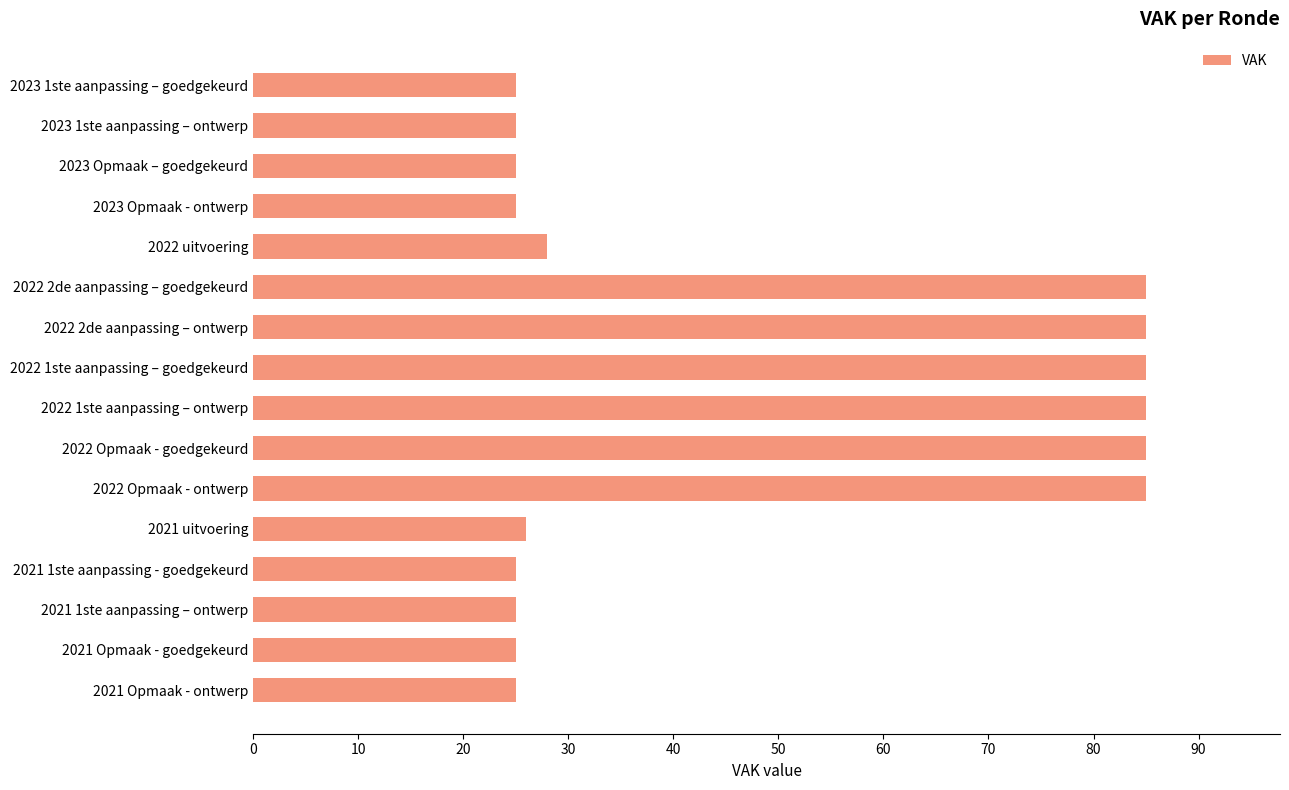

What is the sum of the values at 2022 uitvoering and 2023 1ste aanpassing – goedgekeurd?

53